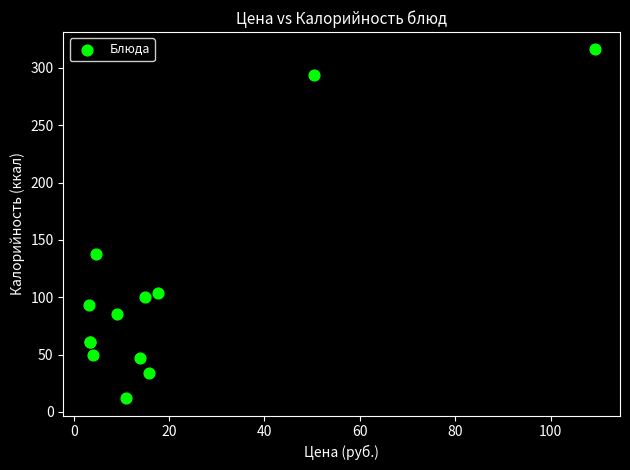

What Y value in the scatter plot is closest to 164?

137.9